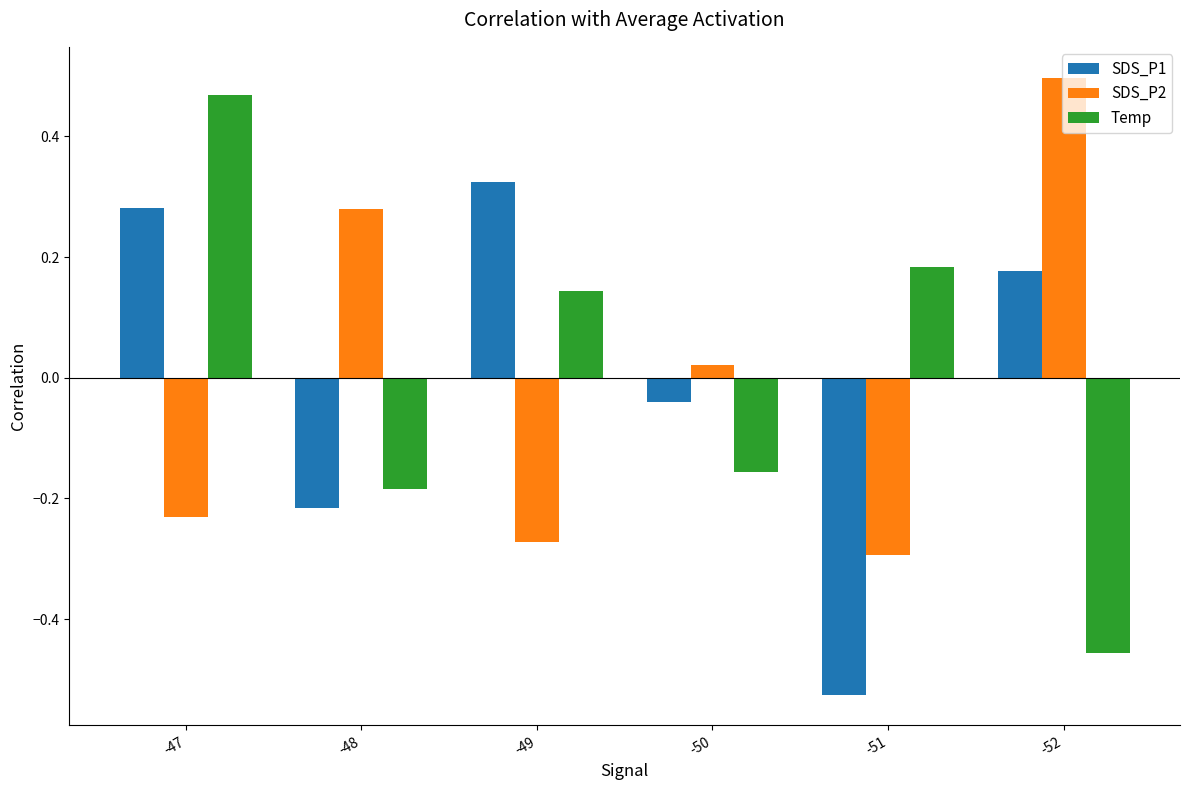

Is the value of SDS_P2 at -52 greater than the value of SDS_P1 at -47?

Yes